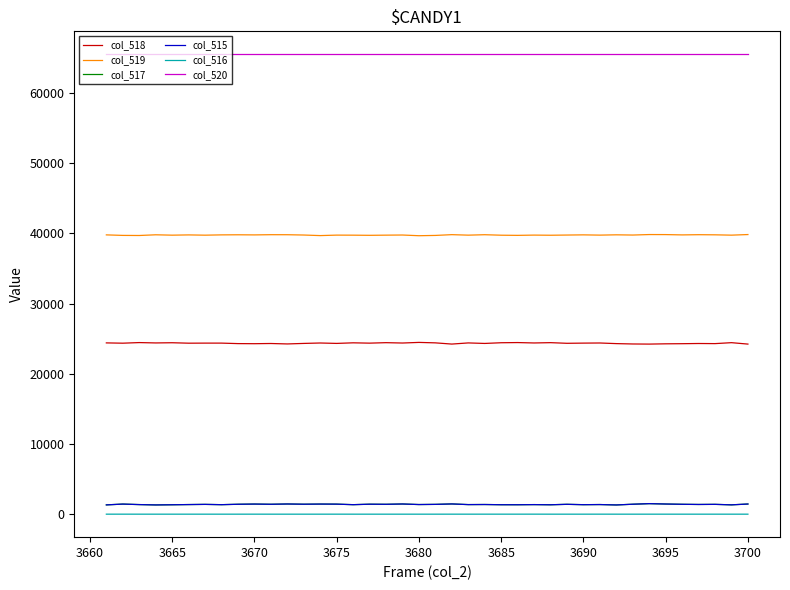

Which series has the largest total across all categories?

col_520